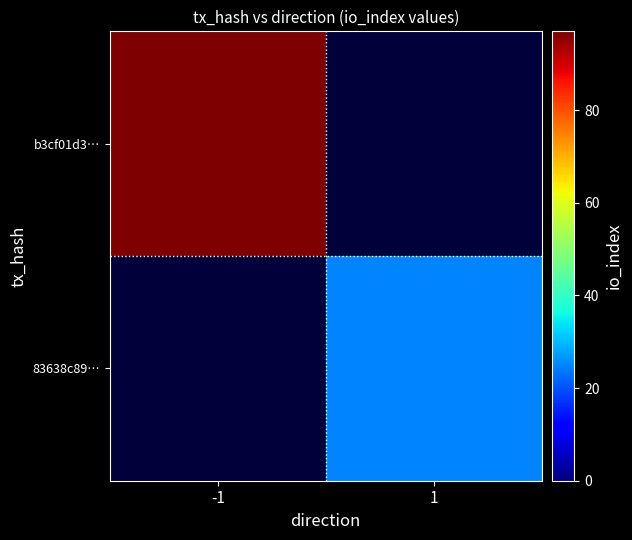

How many positive values does the b3cf01d3… series have?

1